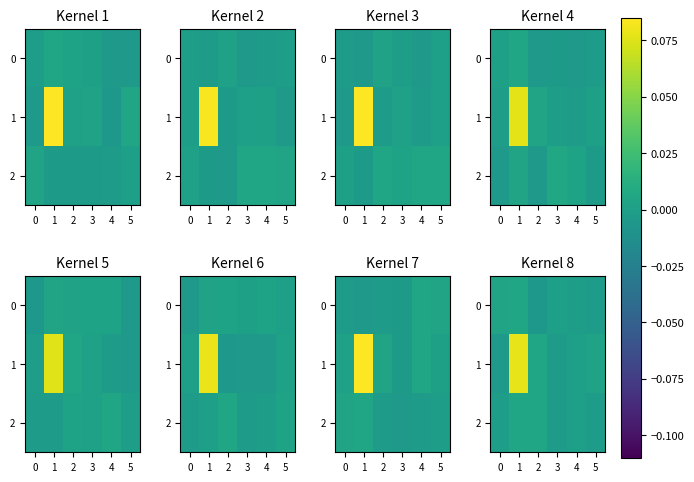

Rank the categories by 1 value from lowest to highest.

0, 3, 4, 5, 2, 1